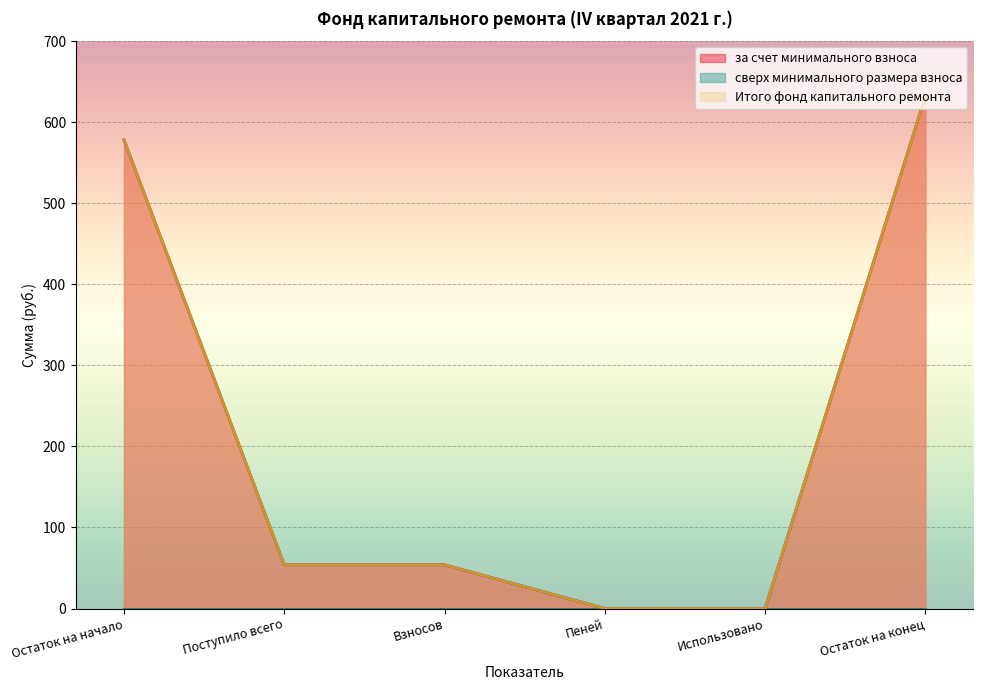

At how many categories does at least one series exceed 278?

2